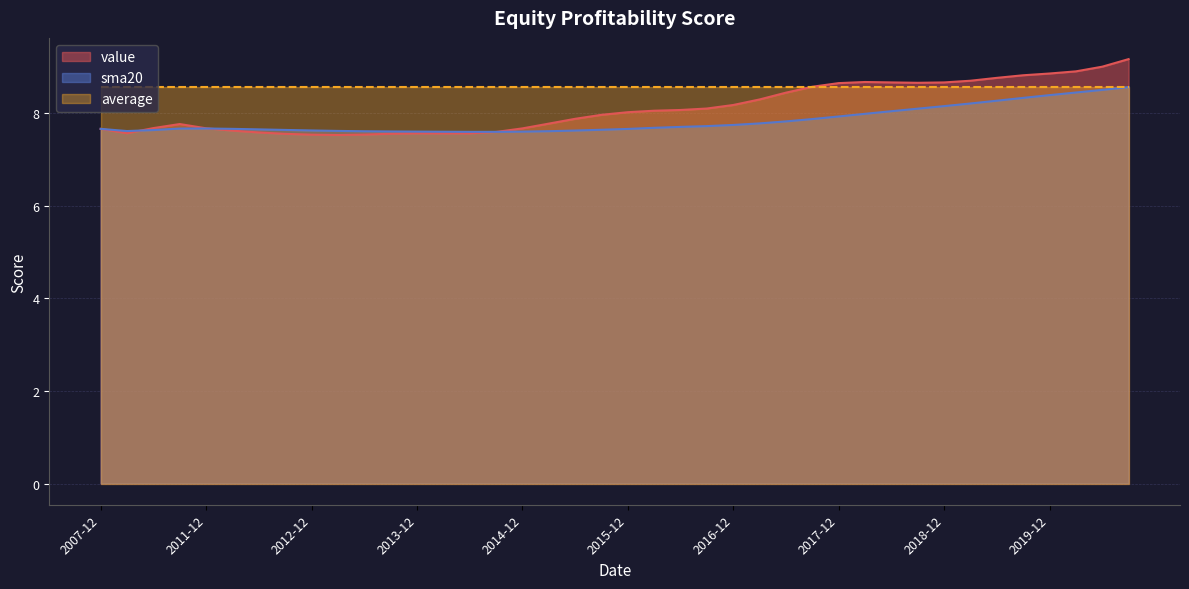

What is the maximum value shown in the chart?

9.2